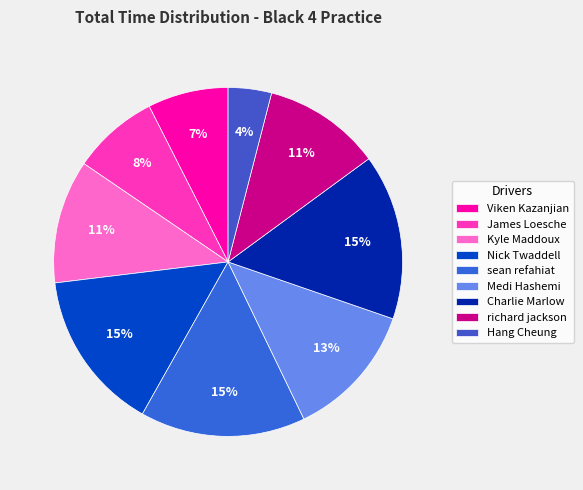

Is there a majority slice in this chart?

No